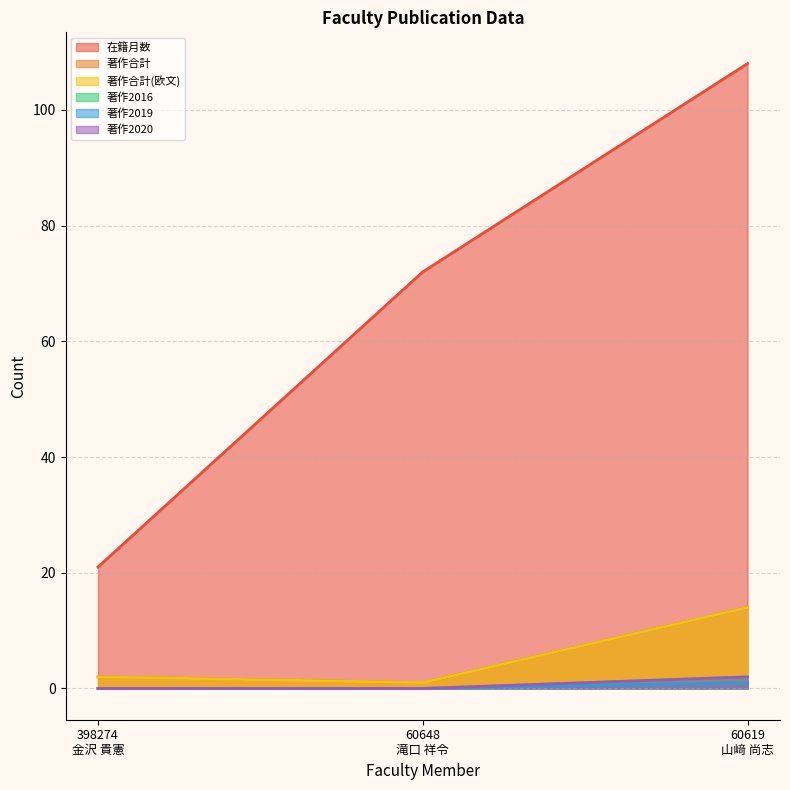

The value of 著作合計(欧文) at 398274
金沢 貴憲 is 3. True or false?

False